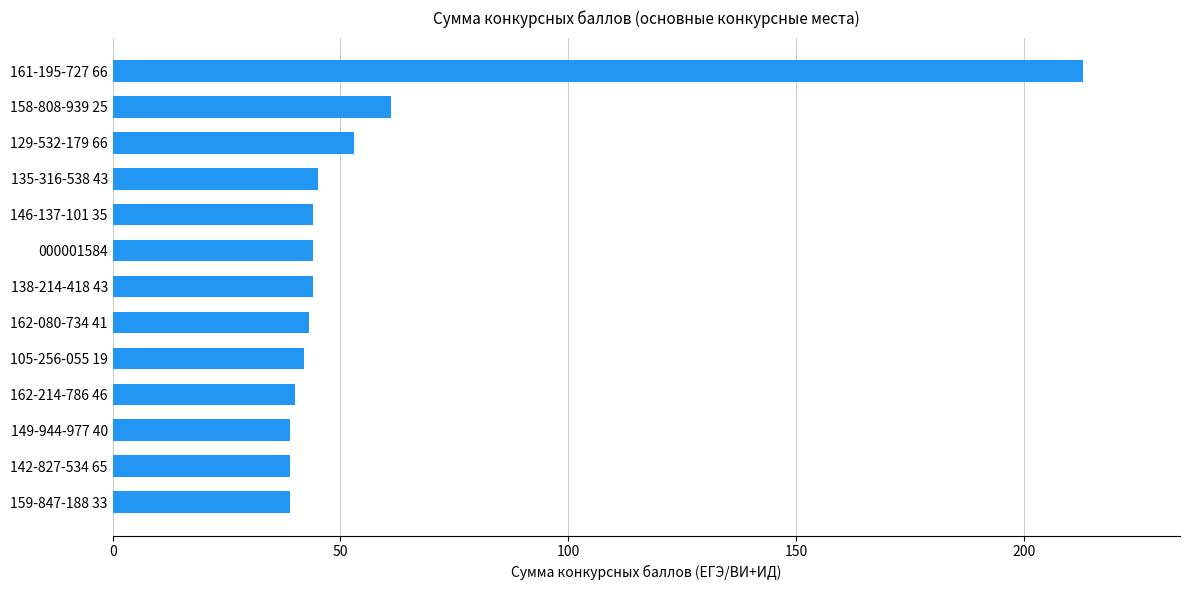

Approximately how many times larger is the value at 146-137-101 35 compared to 129-532-179 66?

0.8